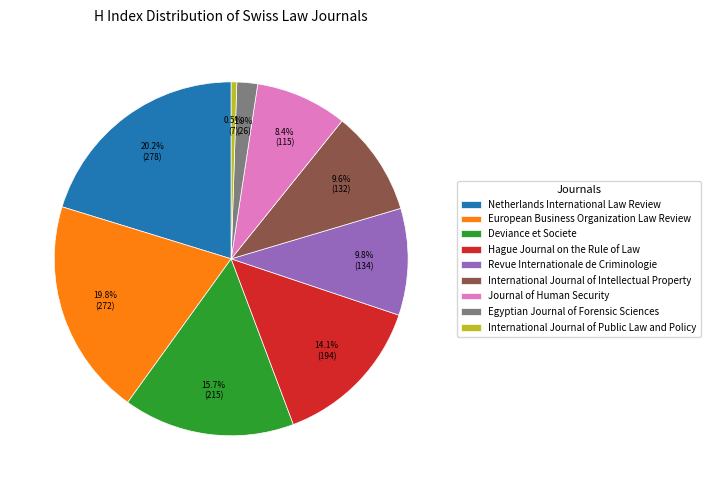

Combined, do European Business Organization Law Review and International Journal of Intellectual Property account for over 50%?

No